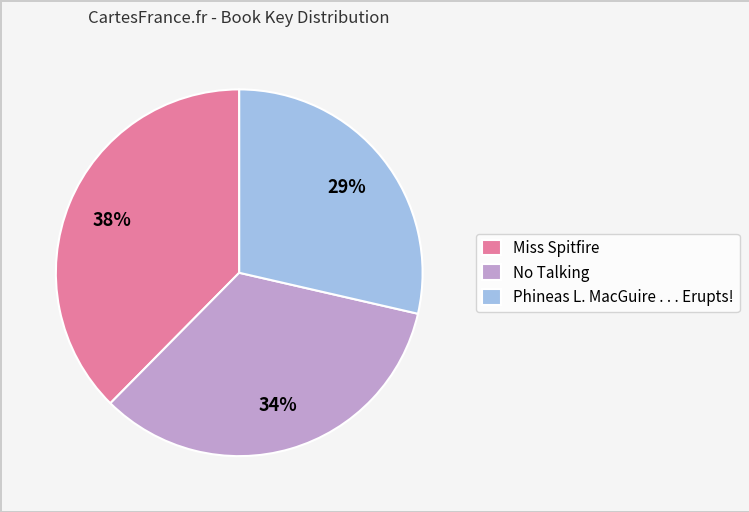

To the nearest percent, what is the combined percentage of No Talking and Miss Spitfire?

71%